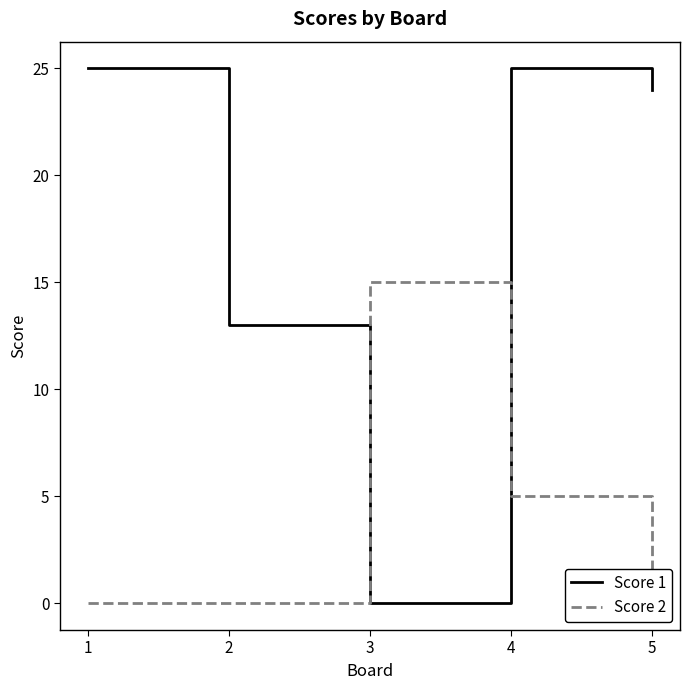

Which has a higher value, 1 or 3?

1